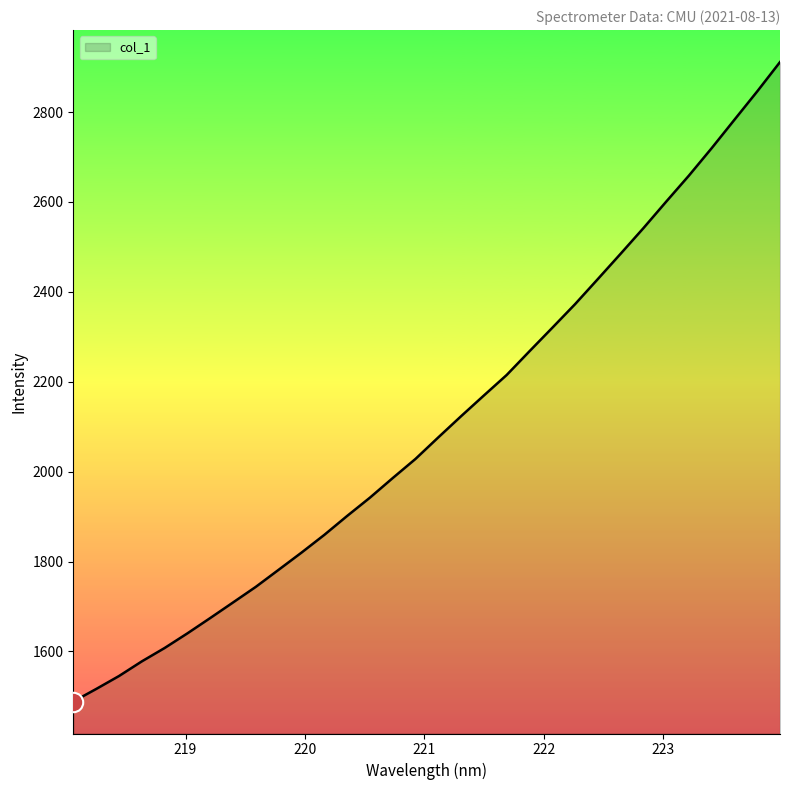

What is the difference between the maximum and minimum values?

1422.5